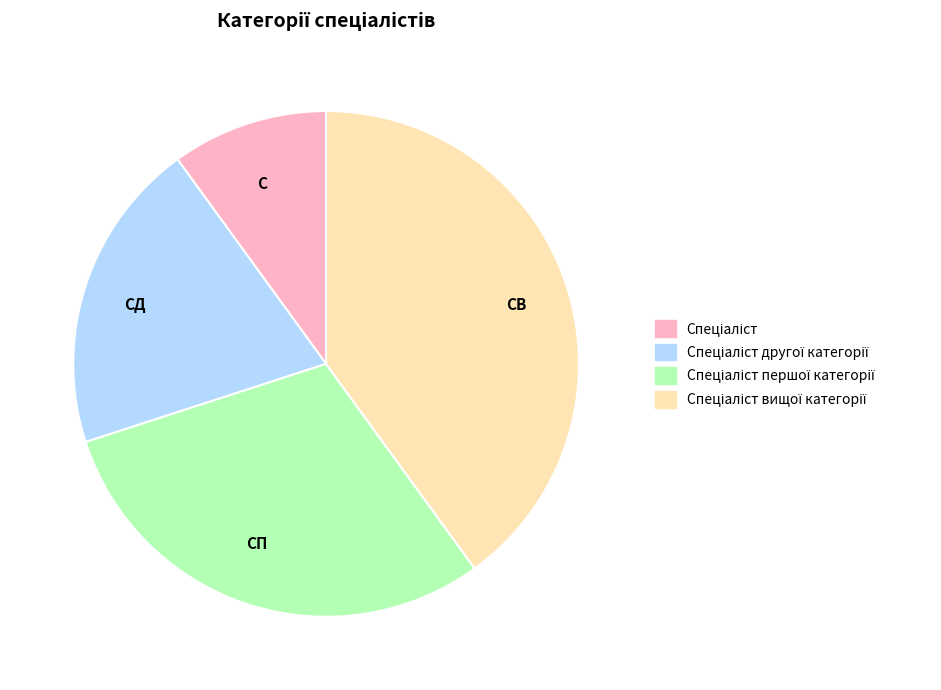

Count the number of slices in the pie.

4